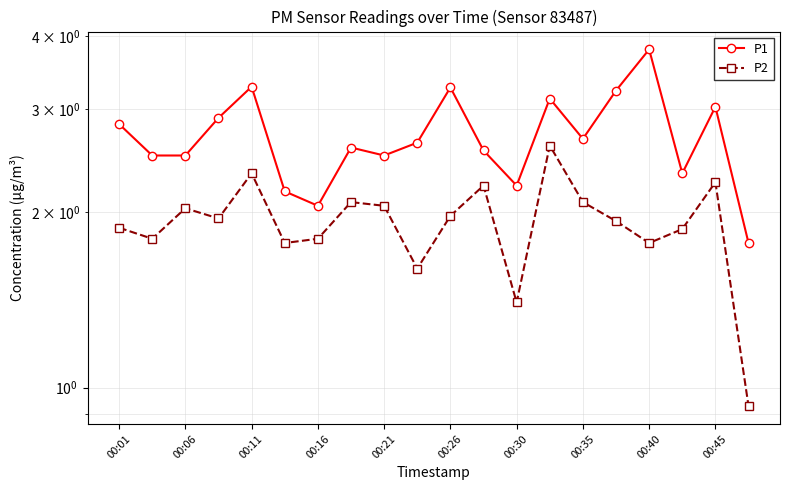

Reading left to right, what are all the values shown in this chart?

P1: 2.8	2.5	2.5	2.9	3.3	2.2	2.0	2.6	2.5	2.6	3.3	2.5	2.2	3.1	2.7	3.2	3.8	2.3	3.0	1.8
P2: 1.9	1.8	2.0	1.9	2.3	1.8	1.8	2.1	2.0	1.6	2.0	2.2	1.4	2.6	2.1	1.9	1.8	1.9	2.2	0.9